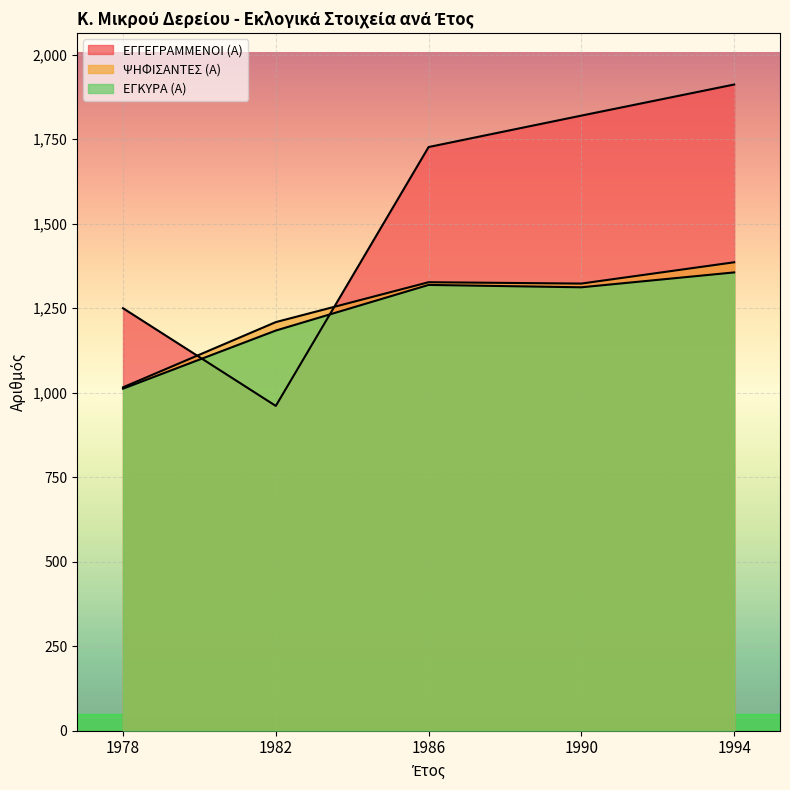

What are all the series names shown in the legend?

ΕΓΓΕΓΡΑΜΜΕΝΟΙ (Α), ΨΗΦΙΣΑΝΤΕΣ (Α), ΕΓΚΥΡΑ (Α)